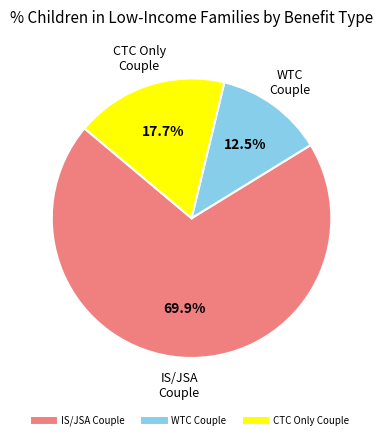

Is there any slice that represents more than half of the pie?

Yes